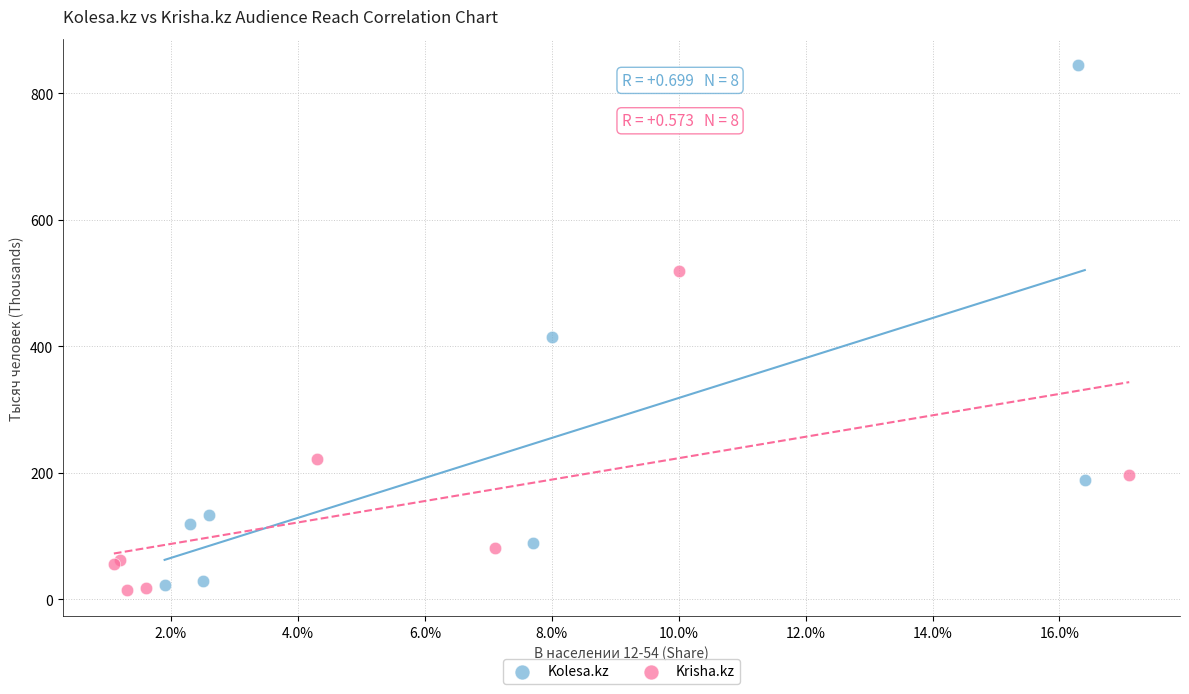

Which series contains the highest Y value?

Kolesa.kz